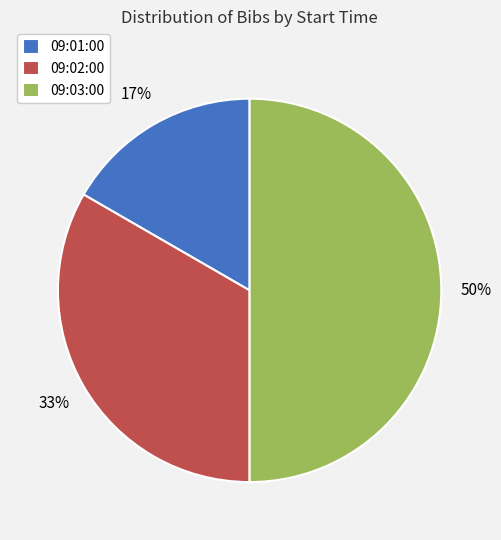

Which has a higher value, 09:01:00 or 09:02:00?

09:02:00